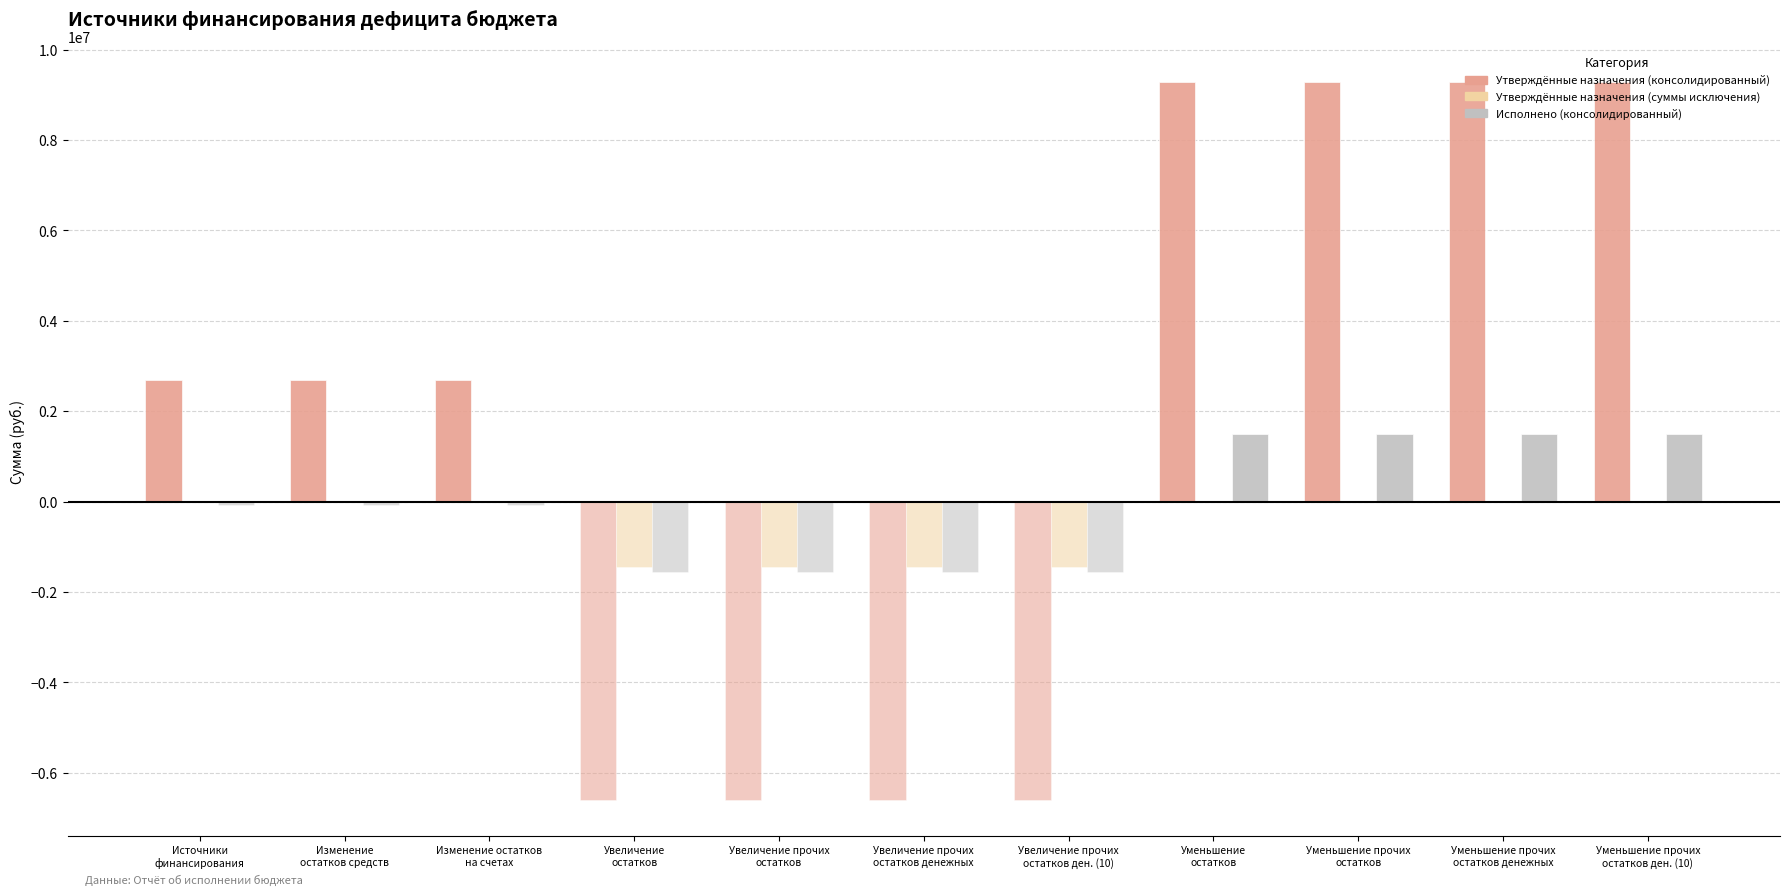

What position from the left is Изменение
остатков средств?

2